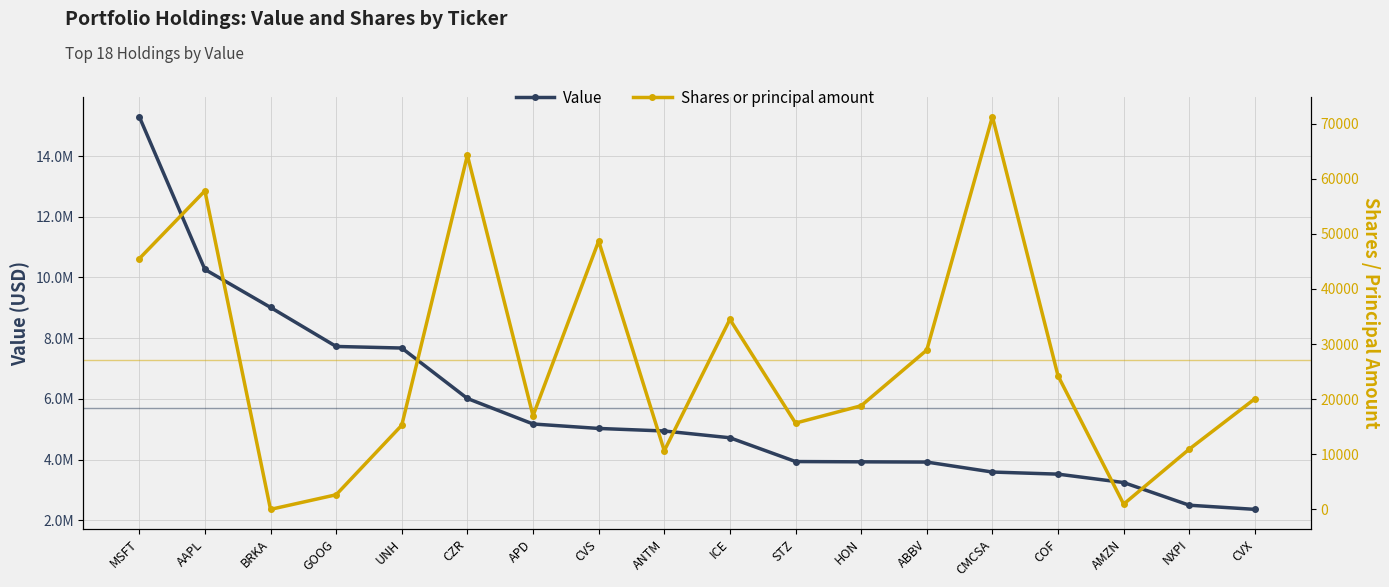

How many values in the Shares or principal amount series exceed 20089?

8